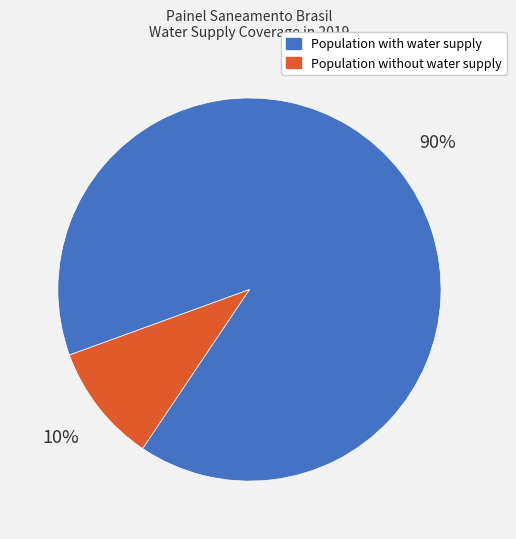

Which category has the smallest portion of the pie?

Population without water supply